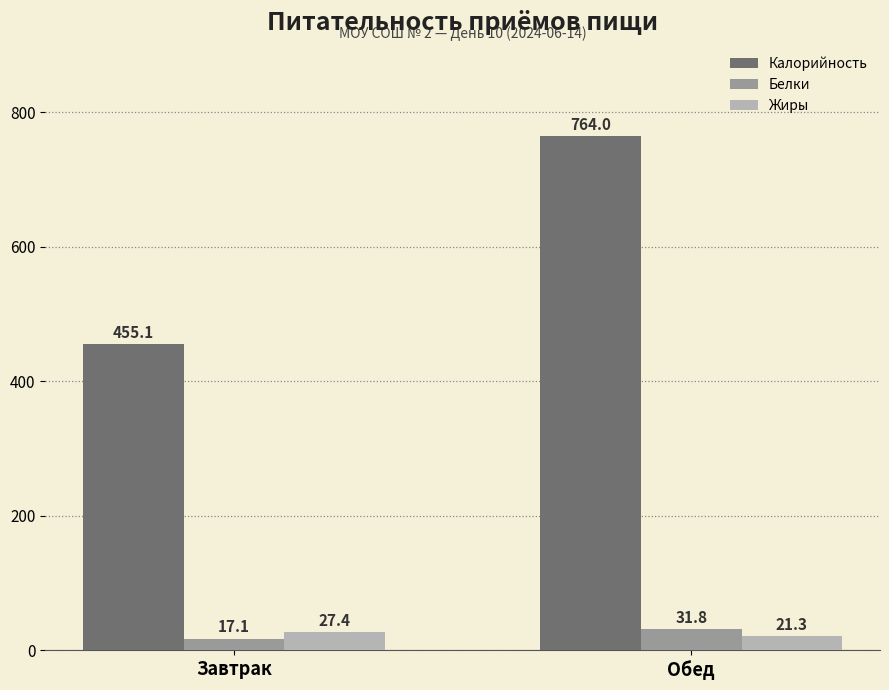

Where does the Белки series first go above 31?

Обед